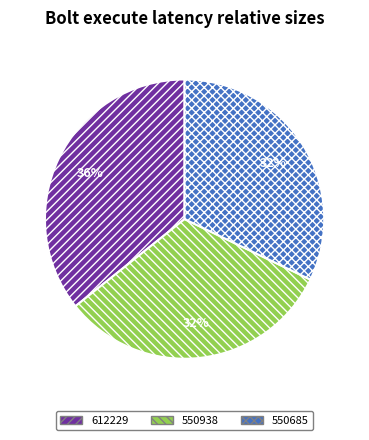

To the nearest percent, what percentage of the pie is 550938?

32%